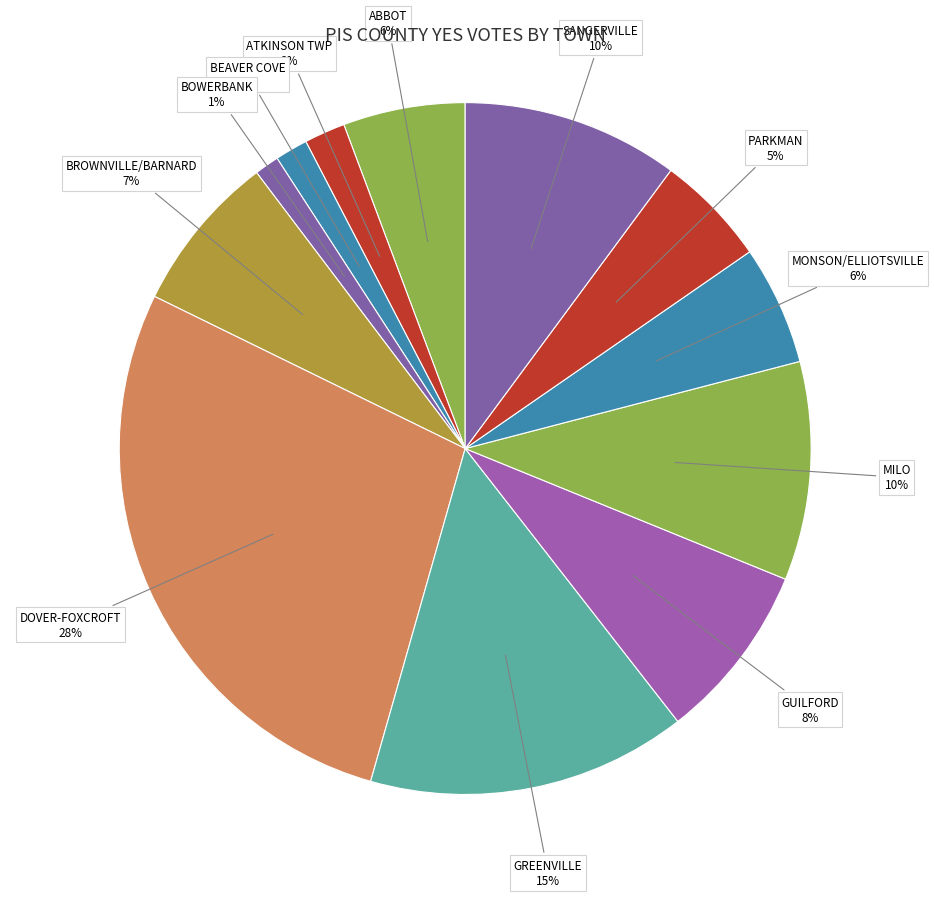

Is there a majority slice in this chart?

No